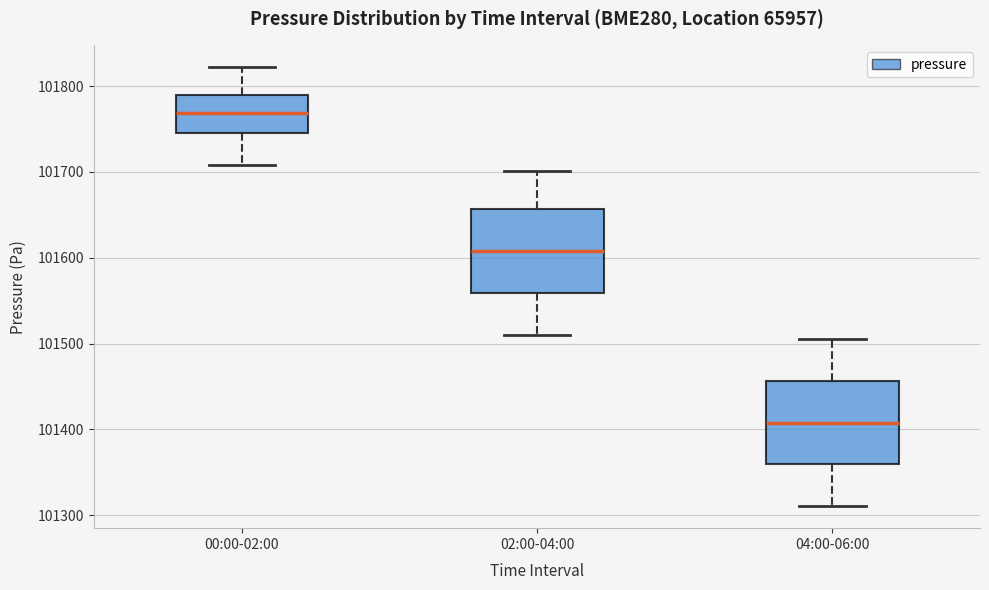

Which box has the lowest median line?

04:00-06:00